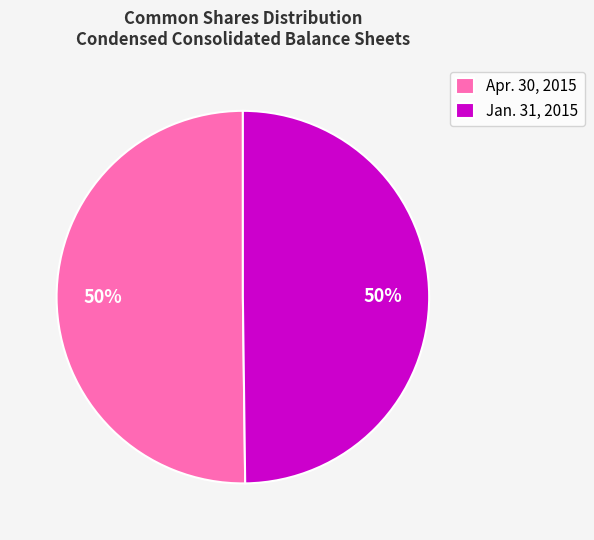

Is it true that Apr. 30, 2015 is 50% of the pie?

True